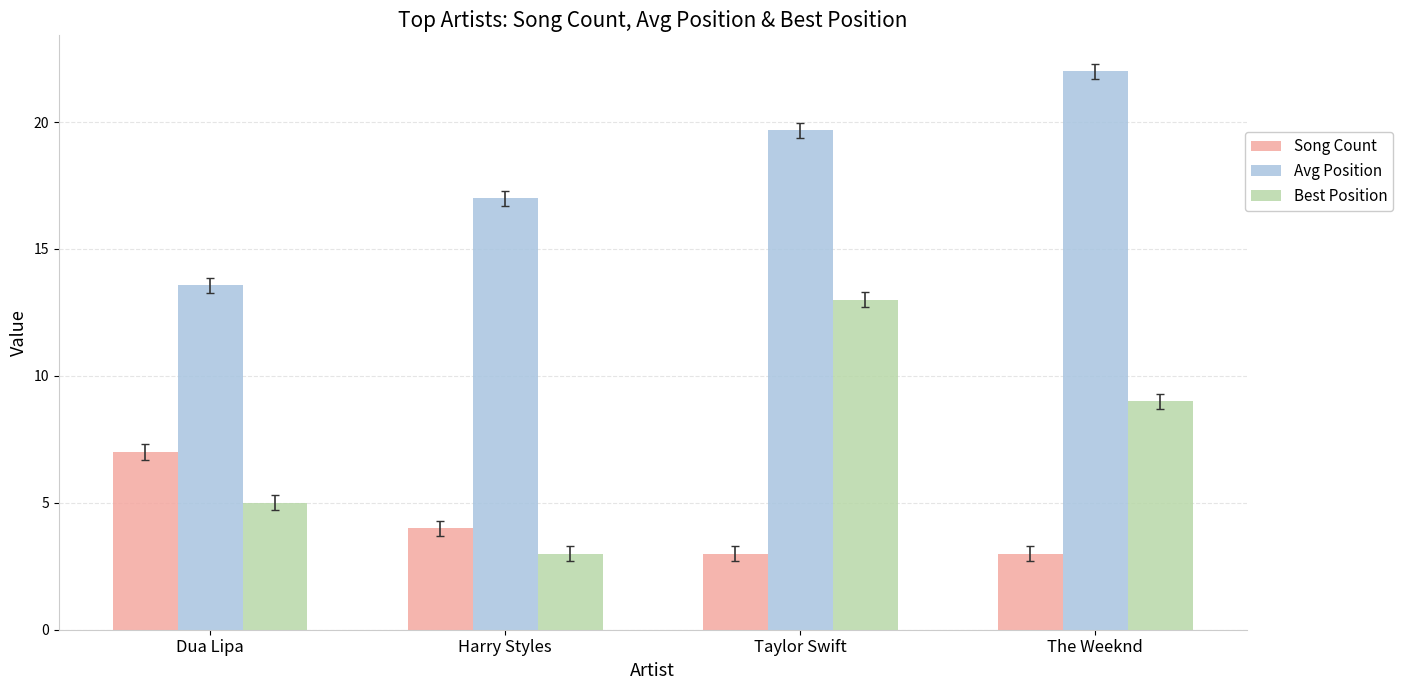

Reading right to left, list all the values displayed in this chart.

Song Count: The Weeknd=3.0	Taylor Swift=3.0	Harry Styles=4.0	Dua Lipa=7.0
Avg Position: The Weeknd=22.0	Taylor Swift=19.7	Harry Styles=17.0	Dua Lipa=13.6
Best Position: The Weeknd=9.0	Taylor Swift=13.0	Harry Styles=3.0	Dua Lipa=5.0